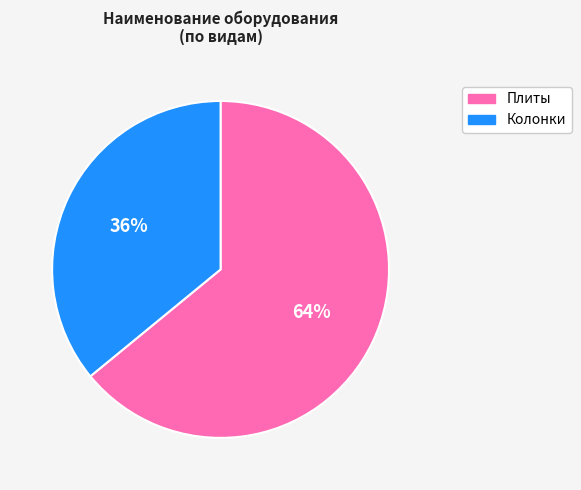

Which category has the smallest portion of the pie?

Колонки